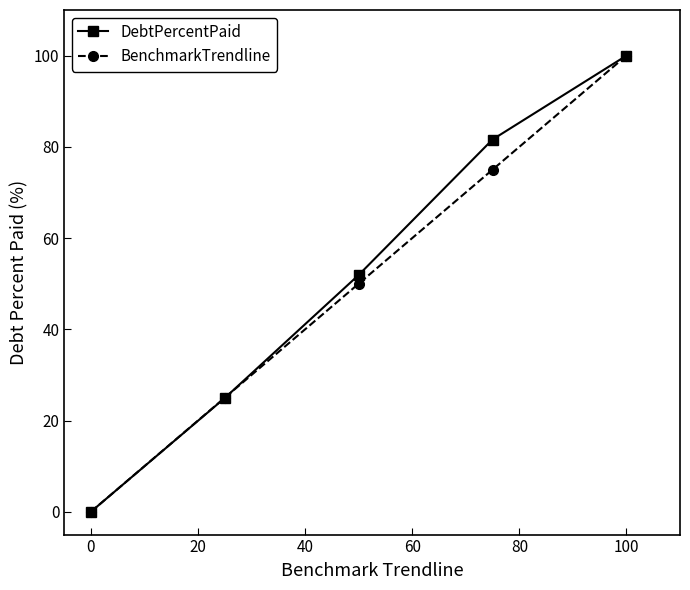

What are all the series names shown in the legend?

DebtPercentPaid, BenchmarkTrendline